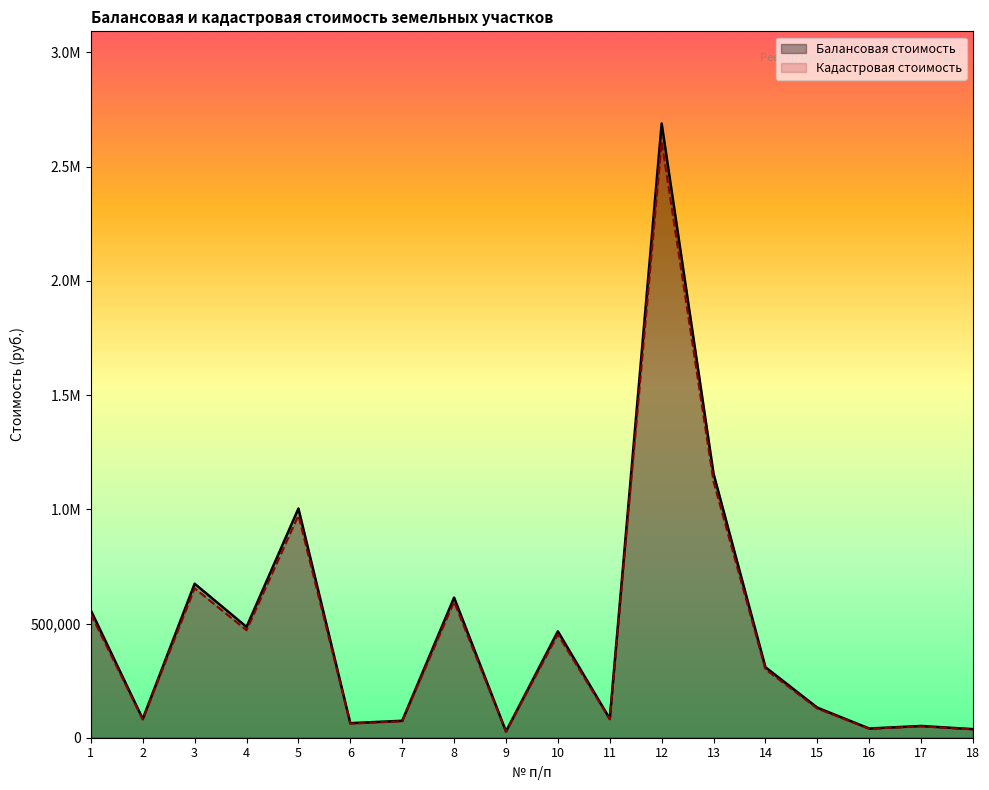

What are all the series names shown in the legend?

Балансовая стоимость, Кадастровая стоимость